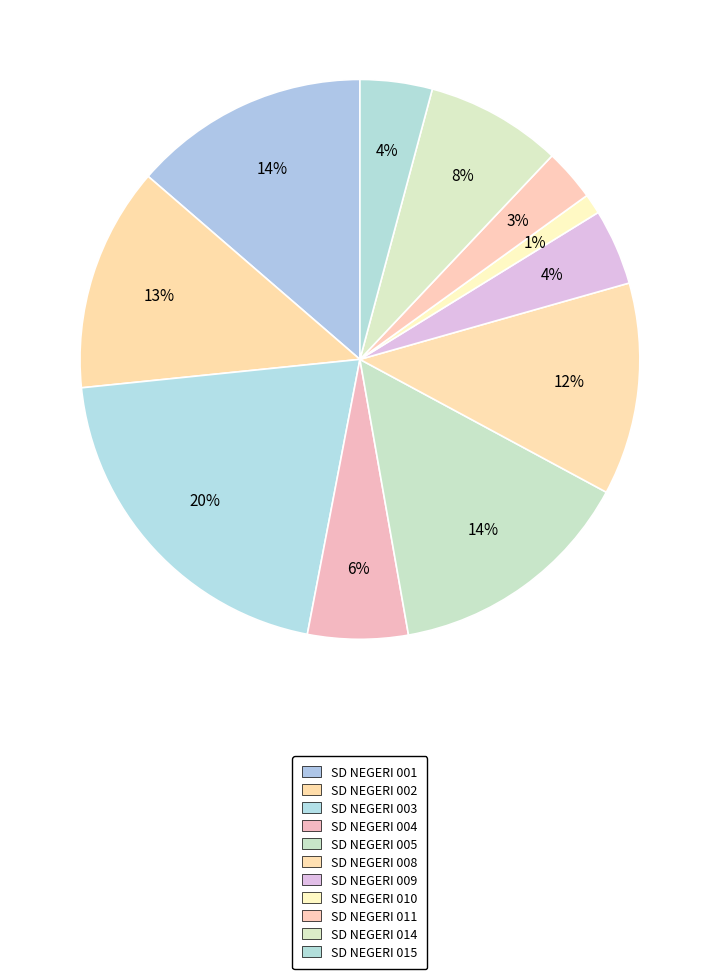

To the nearest percent, what is the combined percentage of SD NEGERI 014 and SD NEGERI 003?

28%